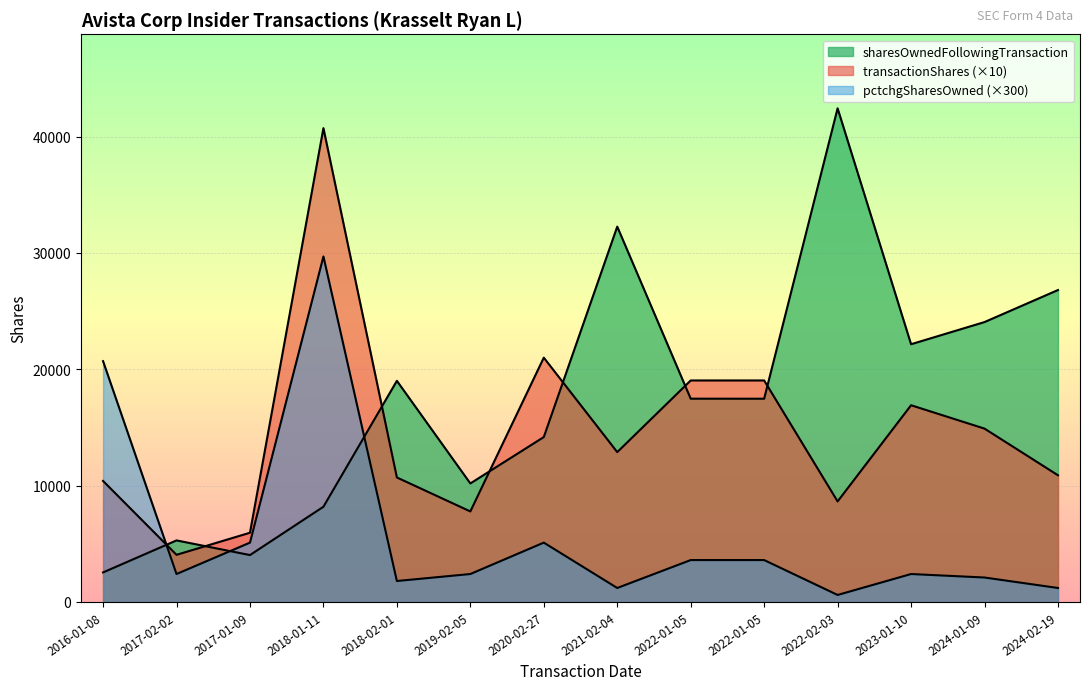

At 2016-01-08, list the series in order from largest to smallest.

sharesOwnedFollowingTransaction, transactionShares, pctchgSharesOwned